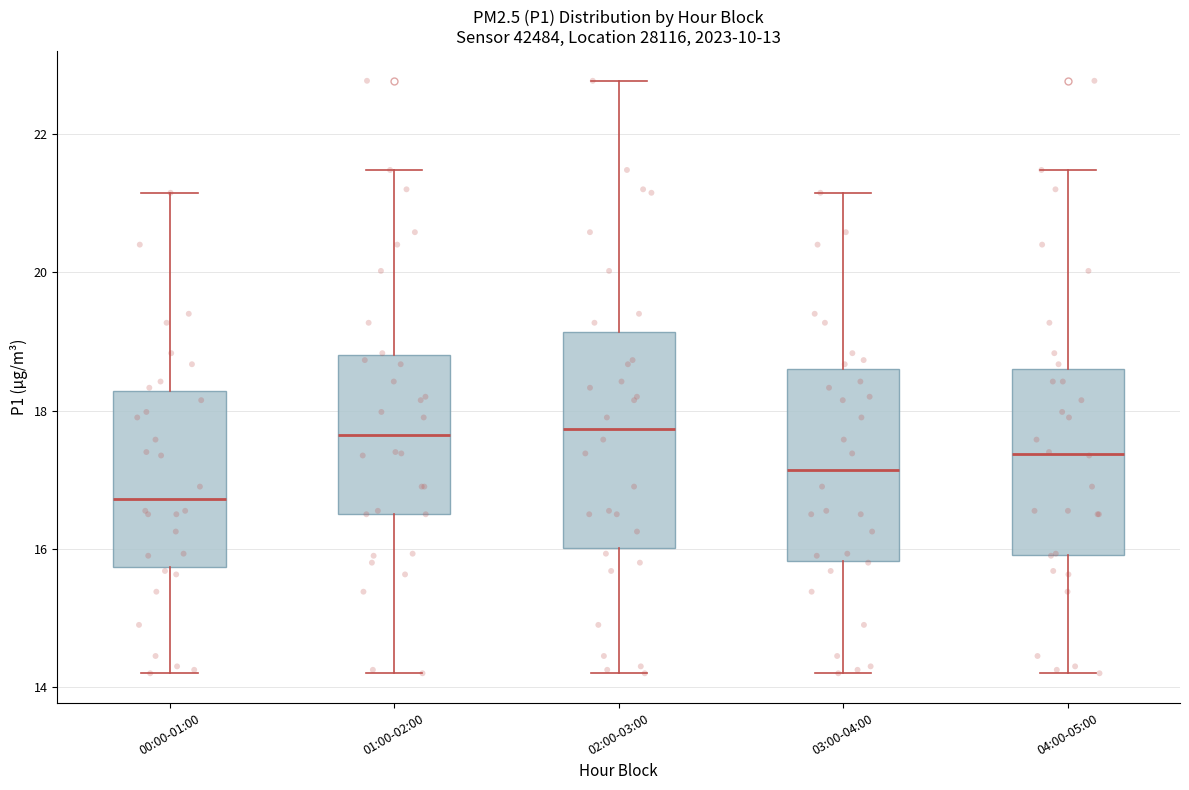

Where is the upper edge of the box for 03:00-04:00 on the y-axis? The values are not printed on the chart, so give them approximately, as read against the axis.

18.6